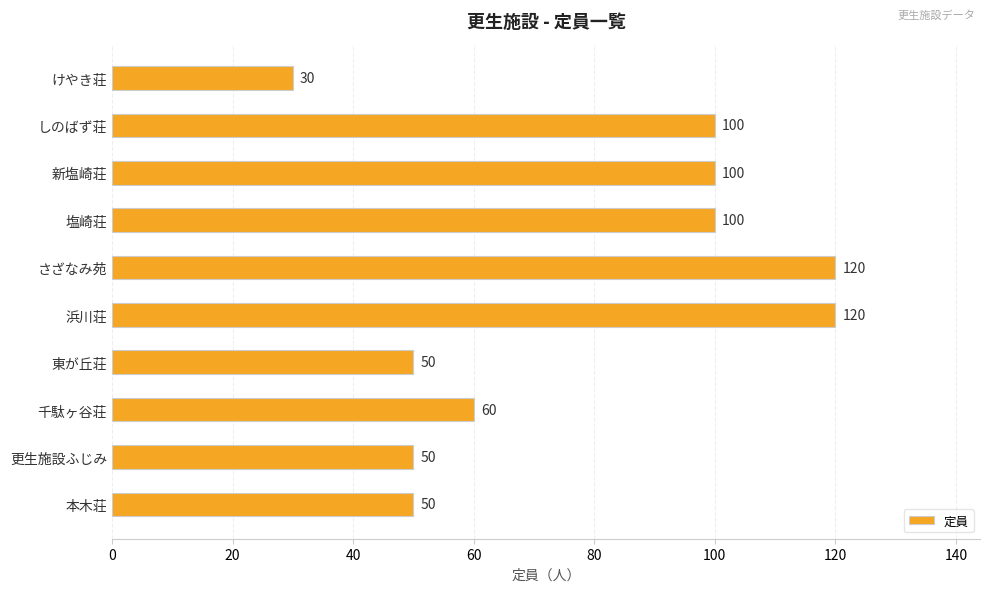

Reading top to bottom, extract all data points from this chart.

30	100	100	100	120	120	50	60	50	50